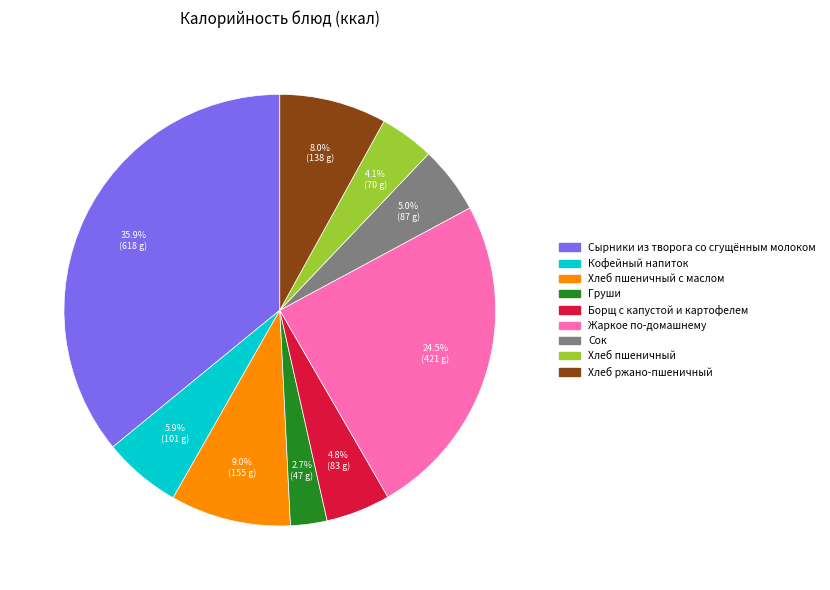

Is there any slice that represents more than half of the pie?

No